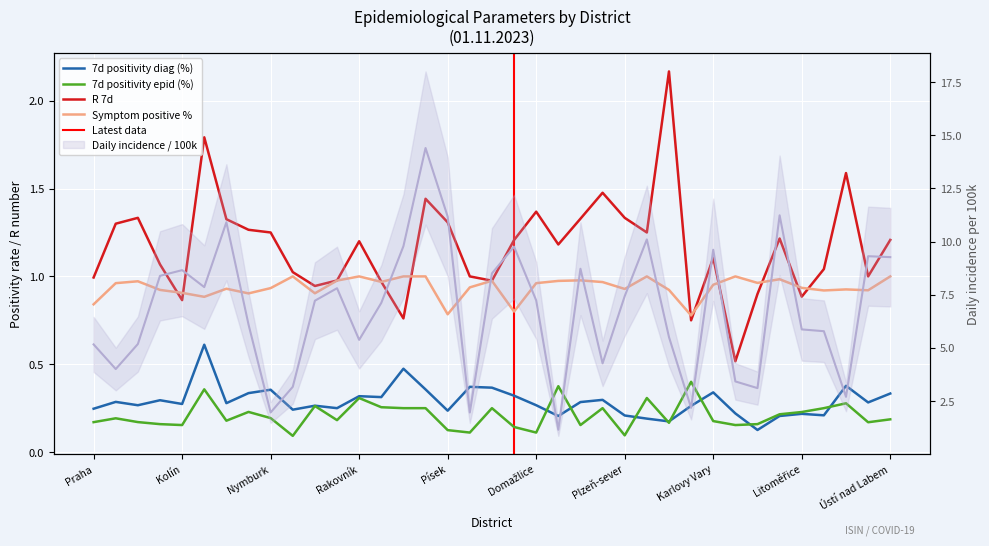

True or false: Daily incidence / 100k and 7d positivity epid (%) cross at least once.

False